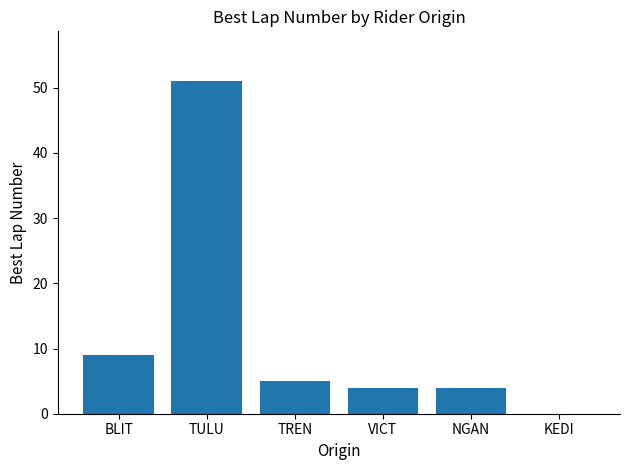

Is it true that the value at KEDI is 0?

True